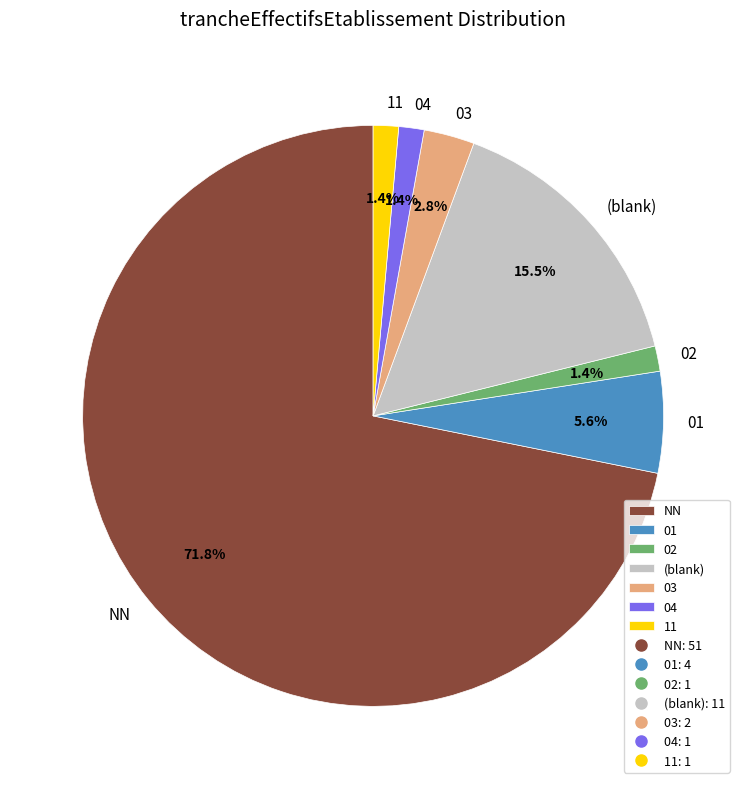

Which category has the biggest portion of the pie?

NN